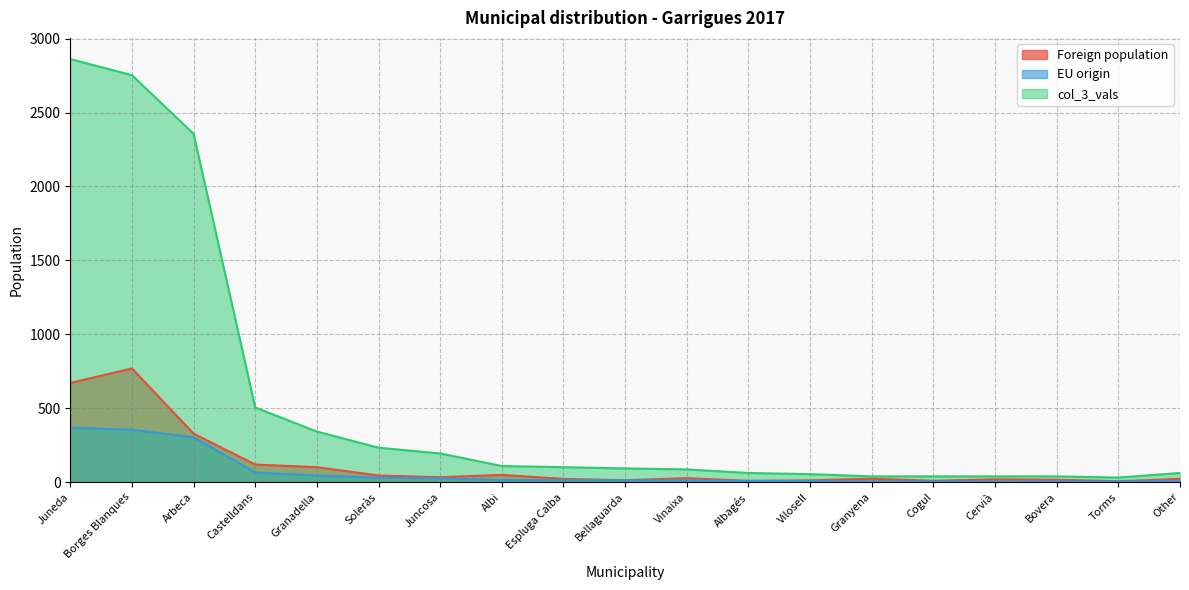

True or false: col_3_vals has more than 0 interior local peaks.

False